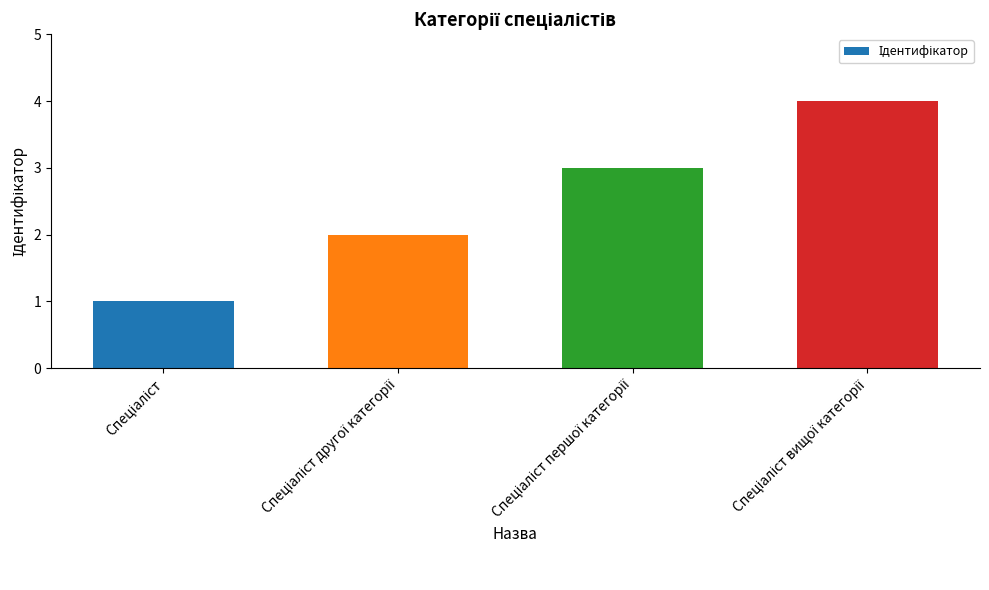

What is the sum of all values?

10